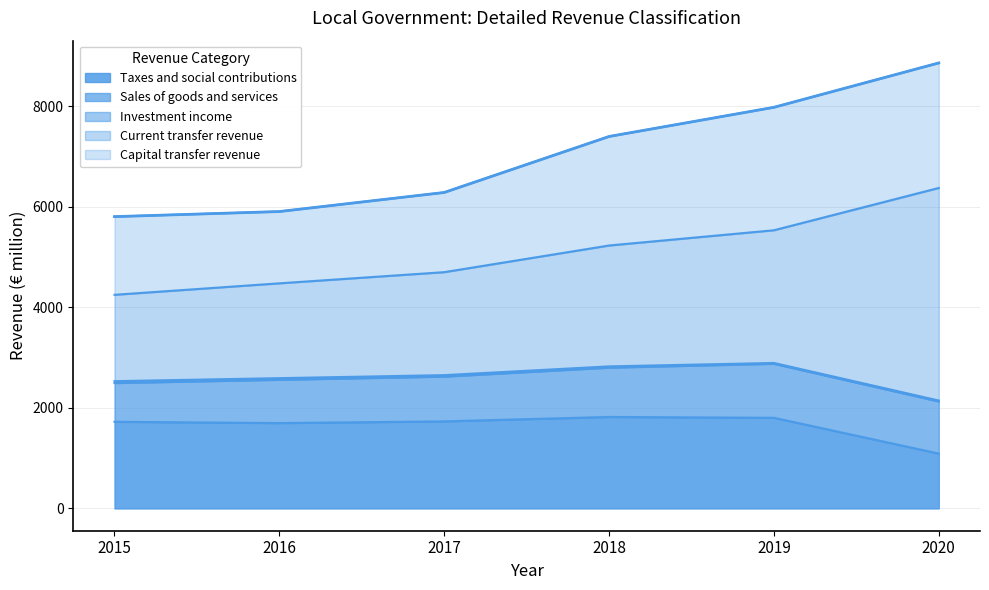

What is the value of the Capital transfer revenue point at the 3rd from the left?

1584